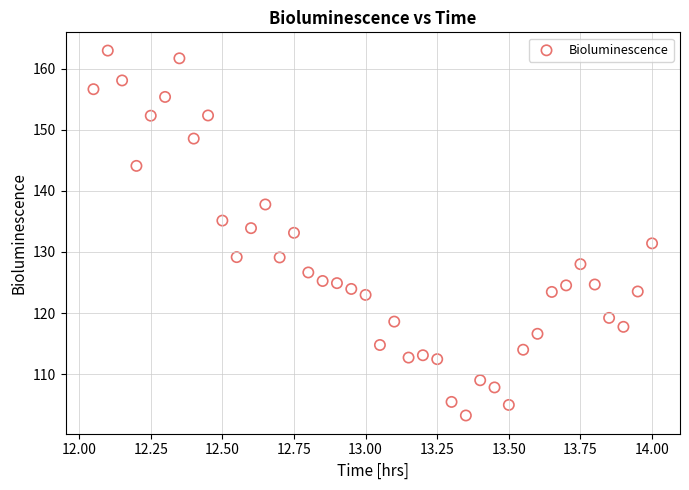

What is the range of X values (max minus min)?

1.9